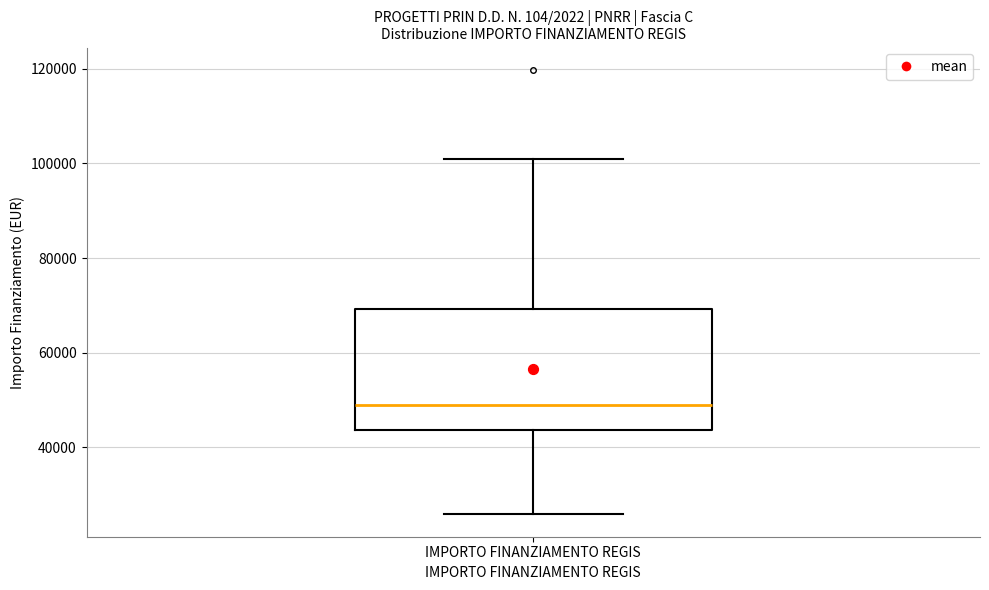

Read this box plot against the y-axis: the position of the median line, the range covered by the box, and the ends of both whiskers. The values are not printed on the chart, so give them approximately, as read against the axis.

median 48000, box 44000 to 70000, whiskers 26000 to 100000